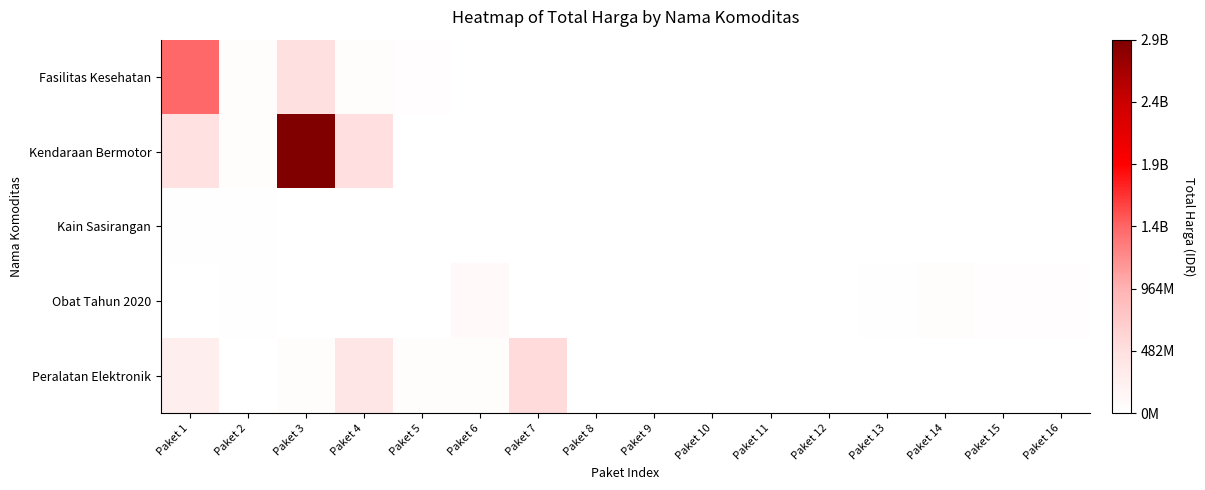

Reading left to right, list all the values displayed in this chart.

Fasilitas Kesehatan: Paket 1=1425867900	Paket 2=49730040	Paket 3=477600000	Paket 4=34000000	Paket 5=32441200	Paket 6=577875	Paket 7=0	Paket 8=0	Paket 9=0	Paket 10=0	Paket 11=0	Paket 12=0	Paket 13=0	Paket 14=0	Paket 15=0	Paket 16=0
Kendaraan Bermotor: Paket 1=464002100	Paket 2=39440000	Paket 3=2892122000	Paket 4=493000000	Paket 5=0	Paket 6=0	Paket 7=0	Paket 8=0	Paket 9=0	Paket 10=0	Paket 11=0	Paket 12=0	Paket 13=0	Paket 14=0	Paket 15=0	Paket 16=0
Kain Sasirangan: Paket 1=19175000	Paket 2=18900000	Paket 3=0	Paket 4=0	Paket 5=0	Paket 6=0	Paket 7=0	Paket 8=0	Paket 9=0	Paket 10=0	Paket 11=0	Paket 12=0	Paket 13=0	Paket 14=0	Paket 15=0	Paket 16=0
Obat Tahun 2020: Paket 1=9180000	Paket 2=15513960	Paket 3=7401240	Paket 4=333600	Paket 5=78000	Paket 6=98772570	Paket 7=2772000	Paket 8=265000	Paket 9=4672200	Paket 10=182000	Paket 11=8742500	Paket 12=5129000	Paket 13=12453900	Paket 14=43859200	Paket 15=23653000	Paket 16=27412000
Peralatan Elektronik: Paket 1=250350000	Paket 2=4350000	Paket 3=34292000	Paket 4=373404000	Paket 5=56152800	Paket 6=51601000	Paket 7=541071000	Paket 8=0	Paket 9=0	Paket 10=0	Paket 11=0	Paket 12=0	Paket 13=0	Paket 14=0	Paket 15=0	Paket 16=0